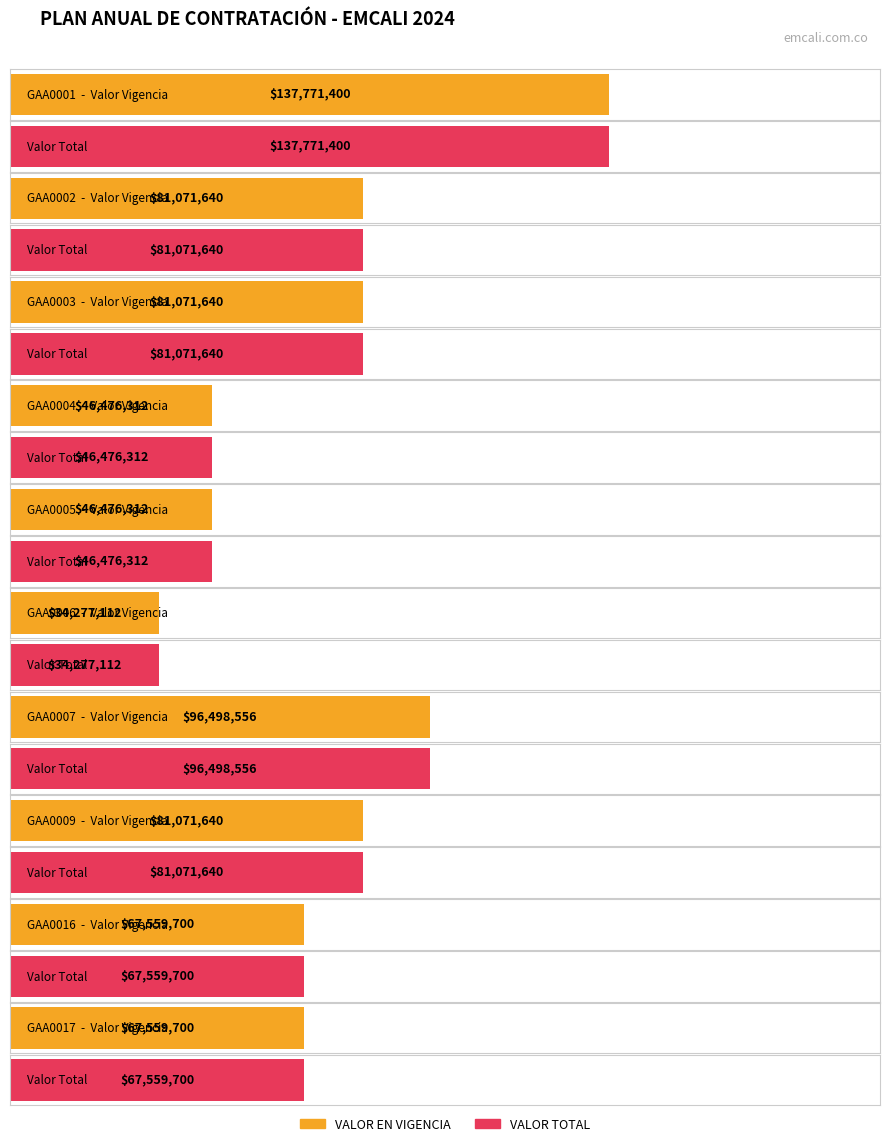

What is the difference between the maximum and minimum values in the VALOR TOTAL series?

103494288